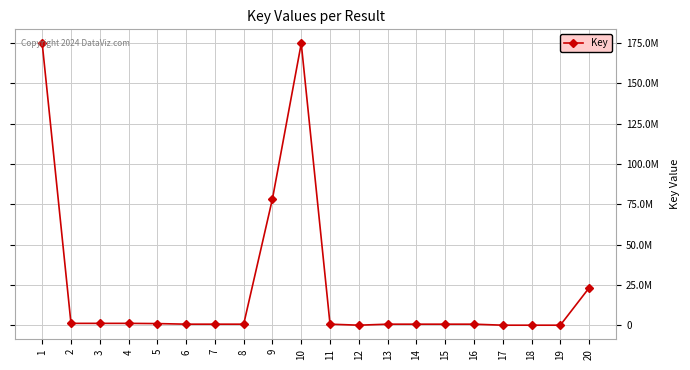

Does the chart have visible grid lines?

Yes